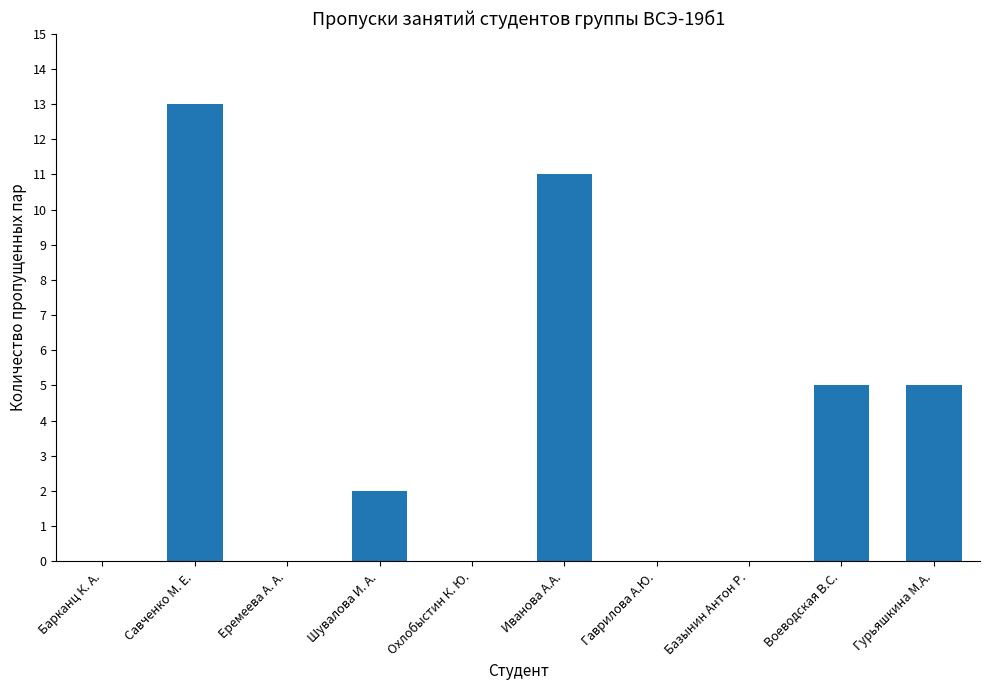

What is the maximum value shown in the chart?

13